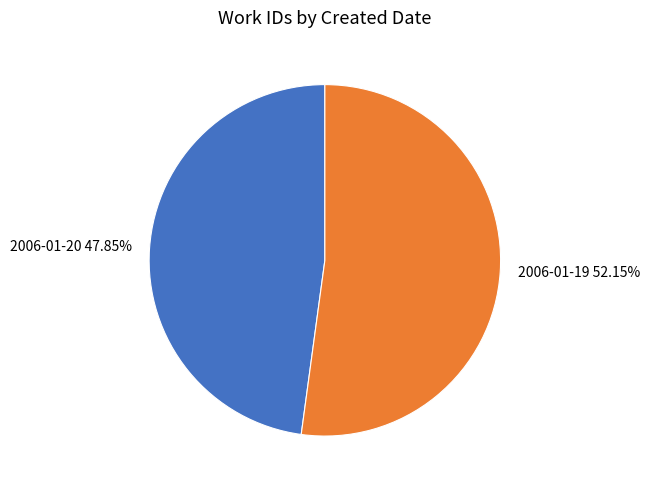

Rank the categories by value from lowest to highest.

2006-01-20, 2006-01-19